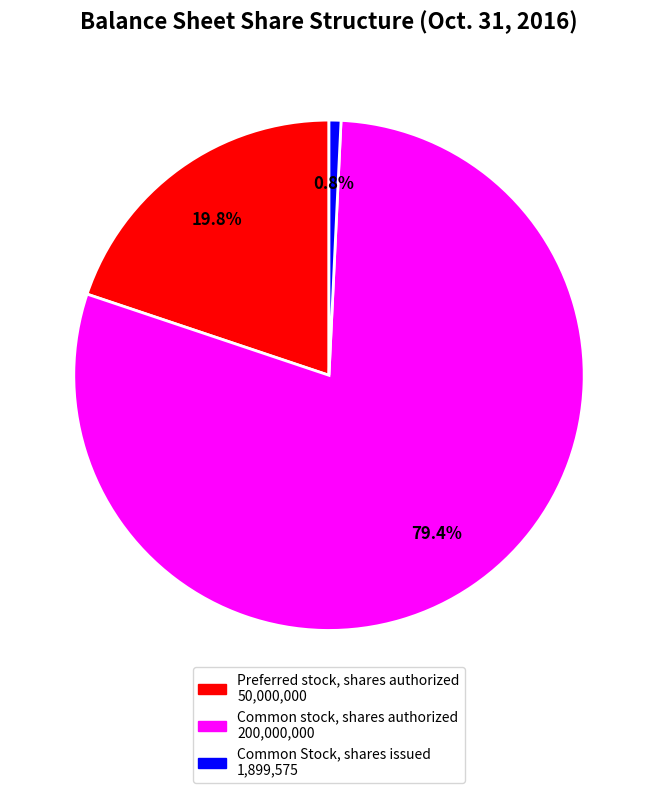

What percentage do Common stock, shares authorized and Preferred stock, shares authorized together represent?

99.2%